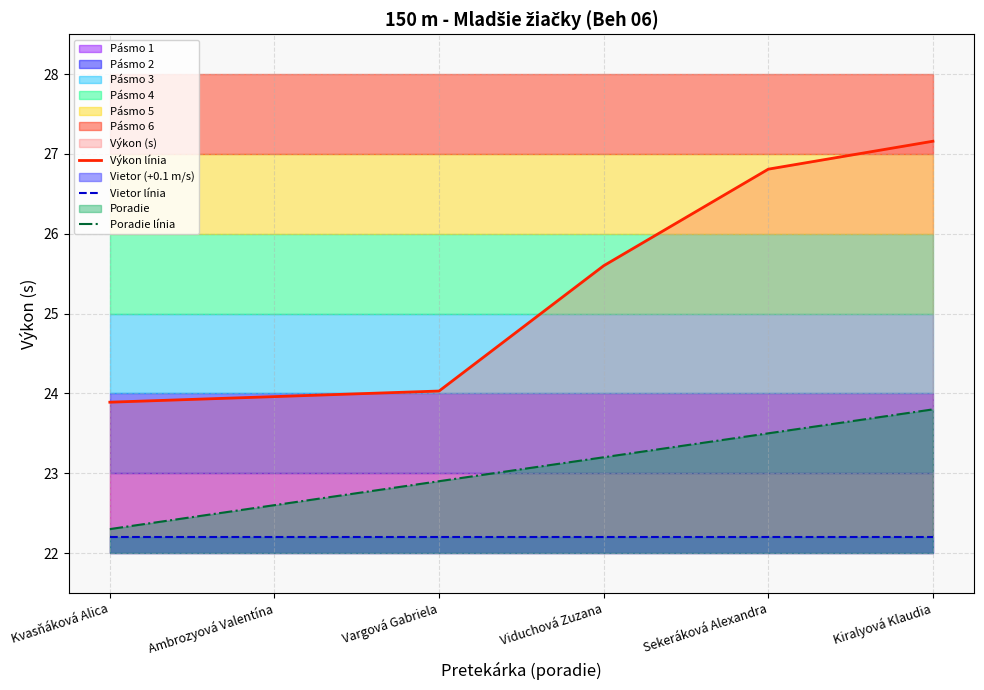

Reading left to right, transcribe all the data shown in this chart.

Výkon línia: 23.9	24.0	24.0	25.6	26.8	27.2
Vietor línia: 22.2	22.2	22.2	22.2	22.2	22.2
Poradie línia: 22.3	22.6	22.9	23.2	23.5	23.8